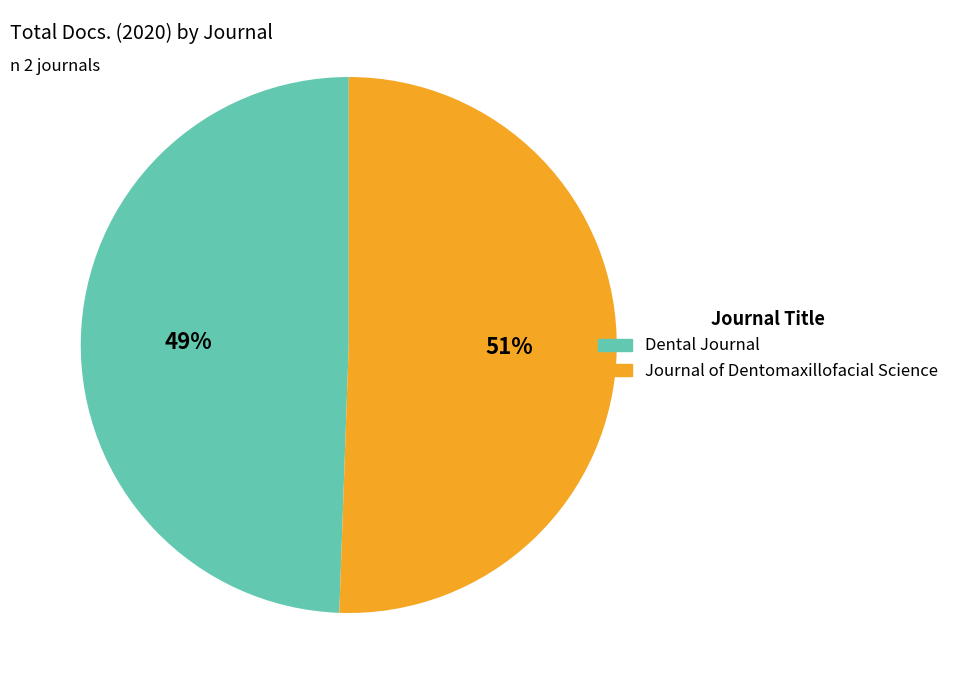

True or false: Dental Journal accounts for 37% of the total.

False